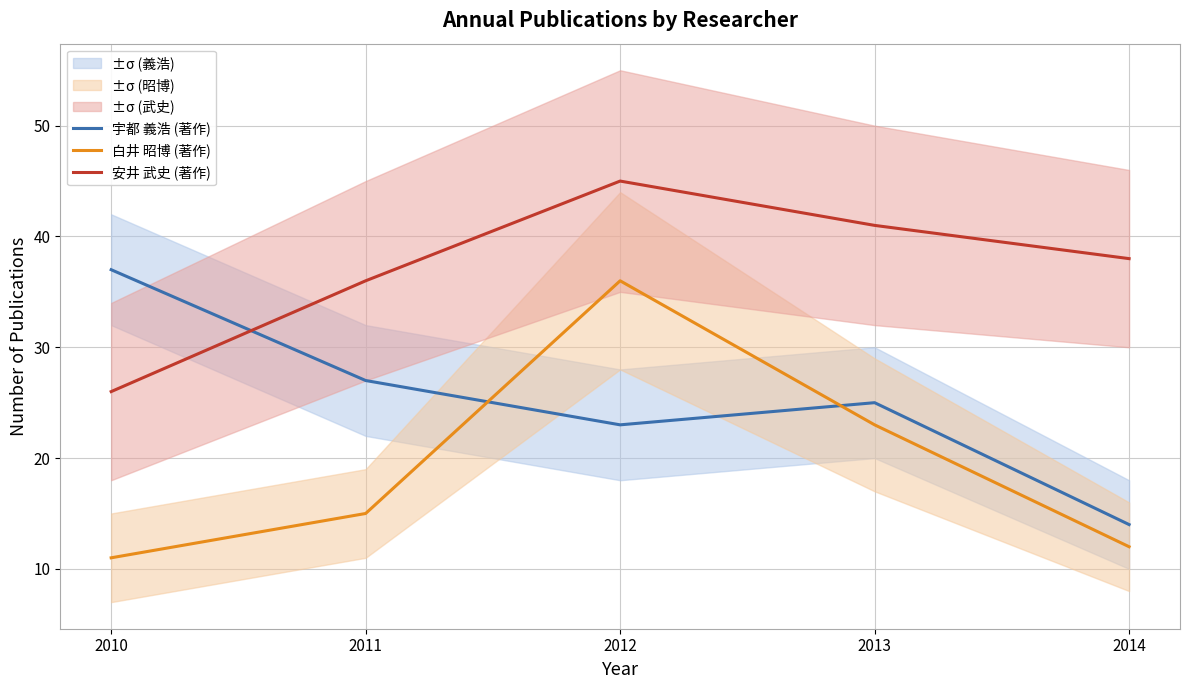

Which series changed the most between 2011 and 2012?

白井 昭博 (著作)